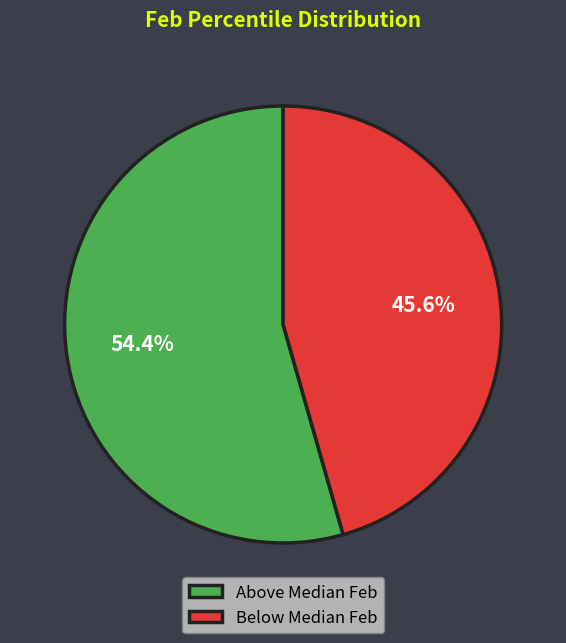

Which slice is the smallest?

Below Median Feb